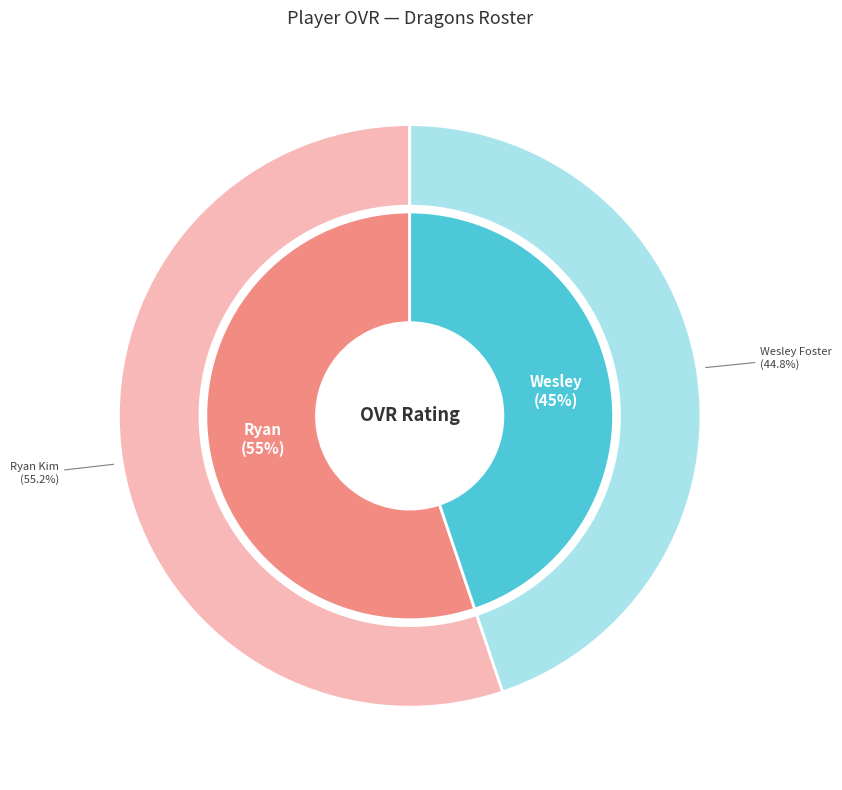

What is the largest slice in the pie chart?

Ryan